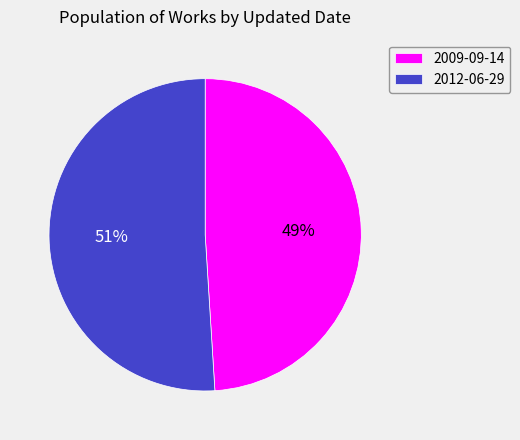

To the nearest percent, what percentage of the pie is 2012-06-29?

51%